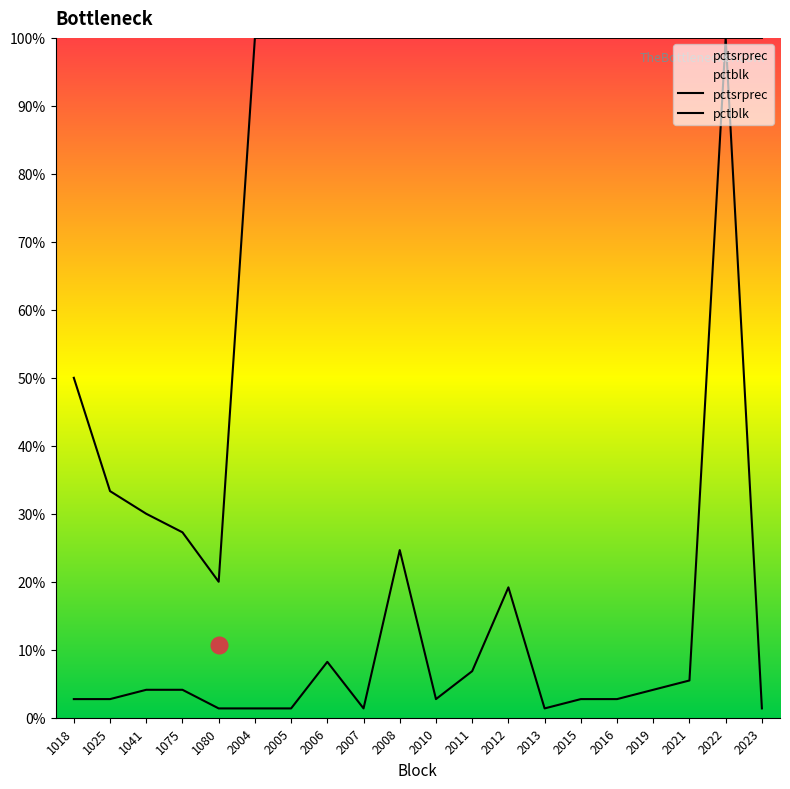

What is the greatest value displayed?

100.0